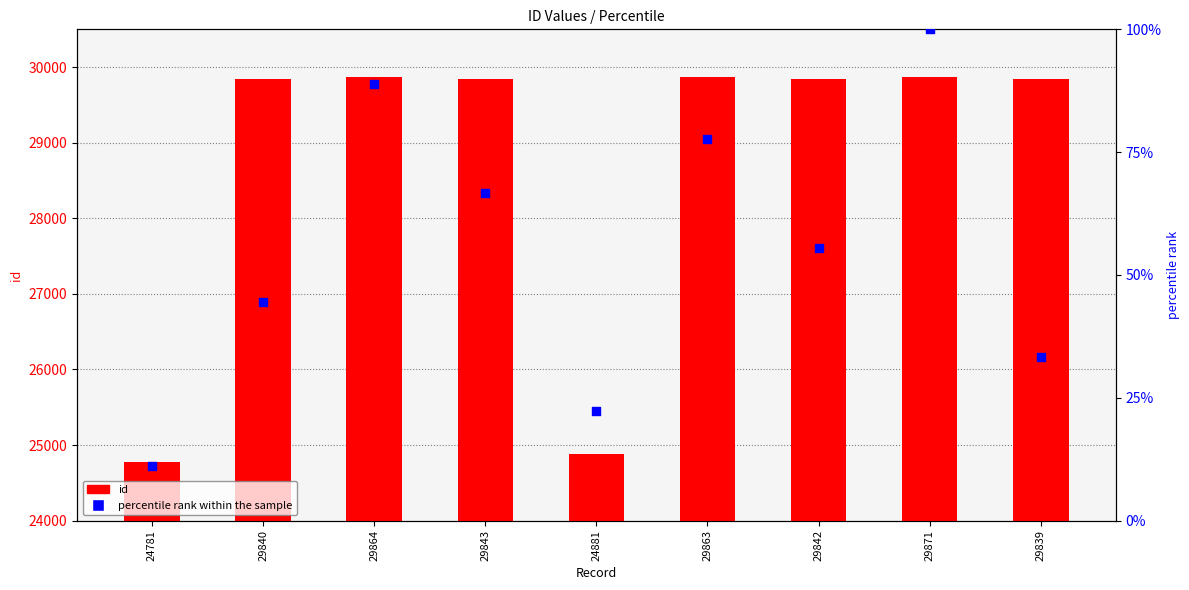

At which category is the sum across all series the highest?

29871